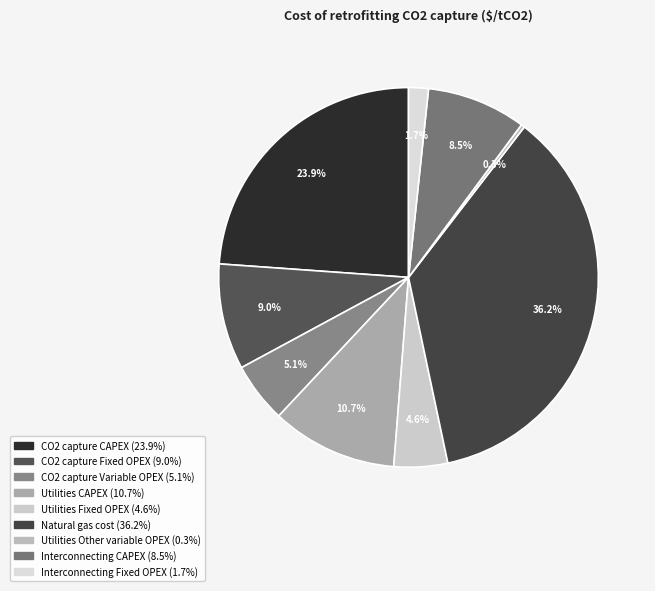

Approximately how many times larger is the value at Utilities CAPEX compared to Interconnecting Fixed OPEX?

6.4